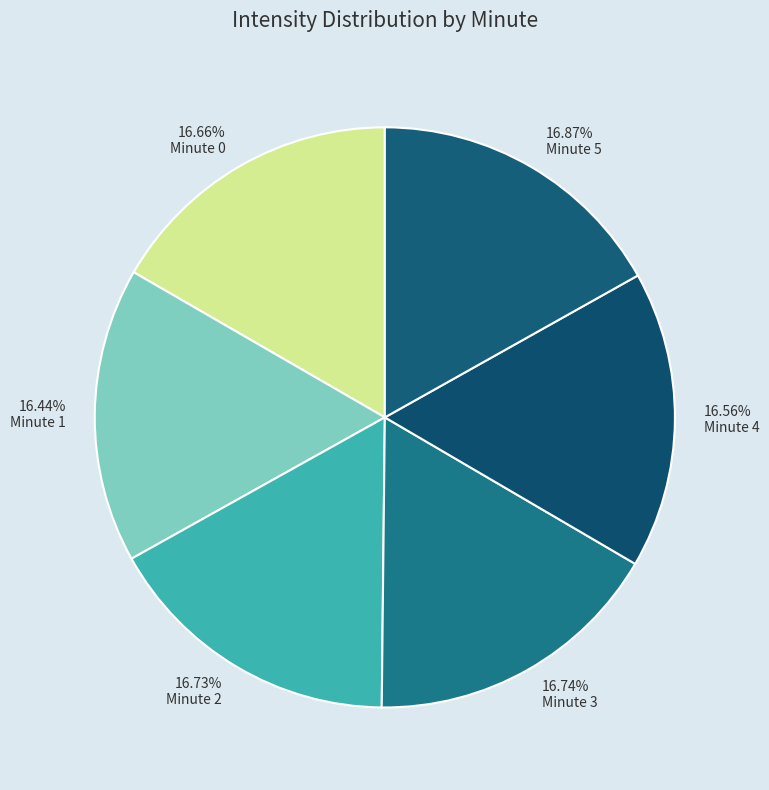

Count the number of slices in the pie.

6